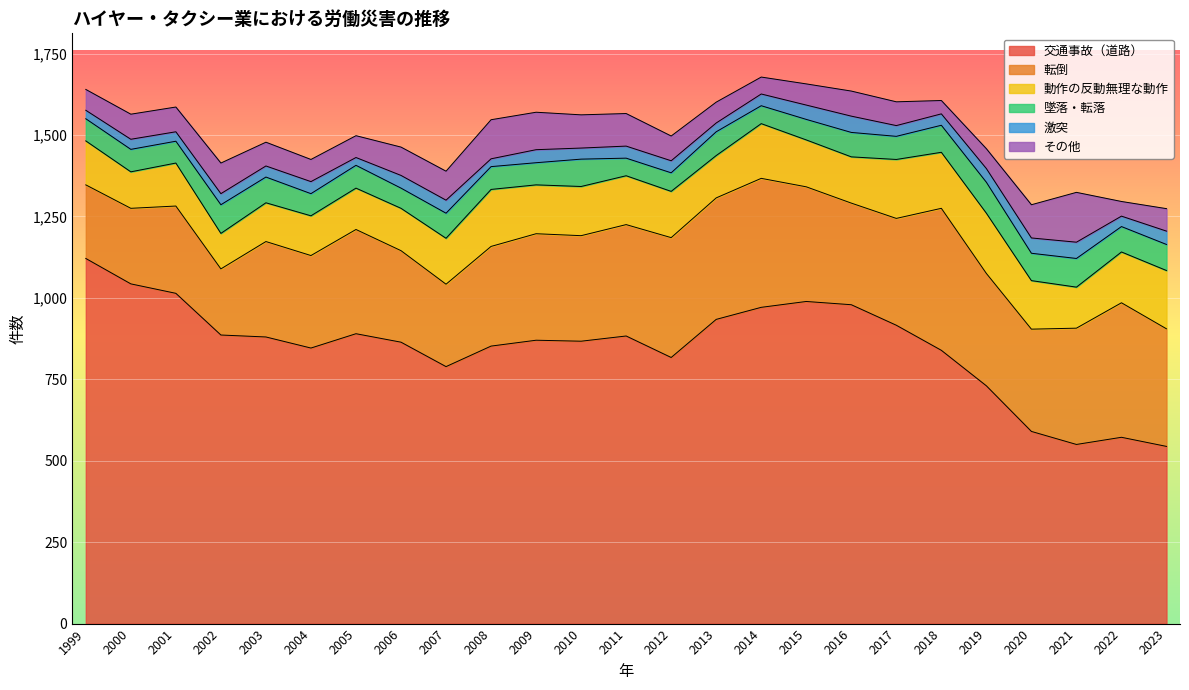

The value of 墜落・転落 at 2012 is 57. True or false?

True